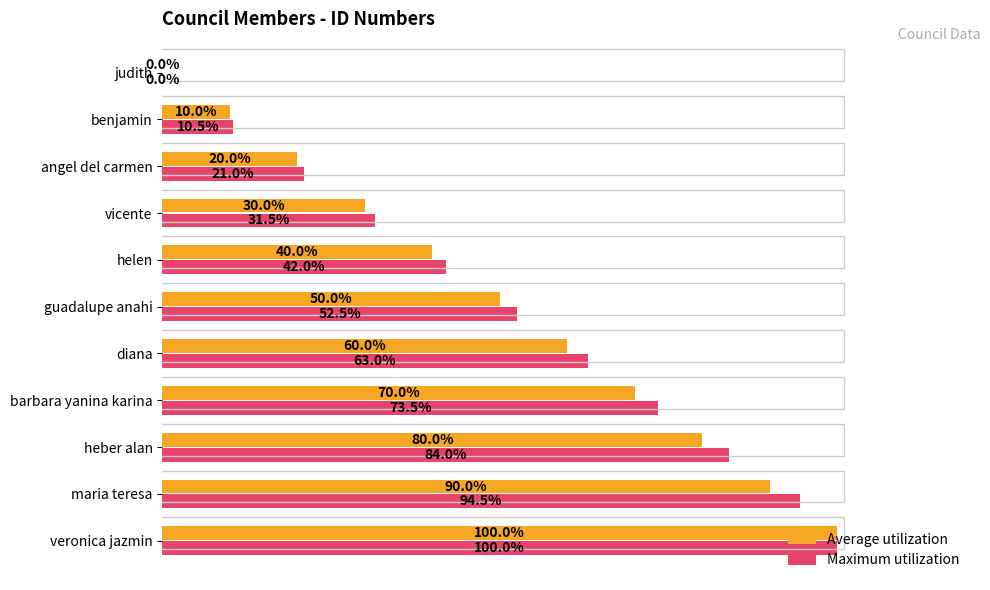

At which label is Maximum utilization closest to 50?

guadalupe anahi